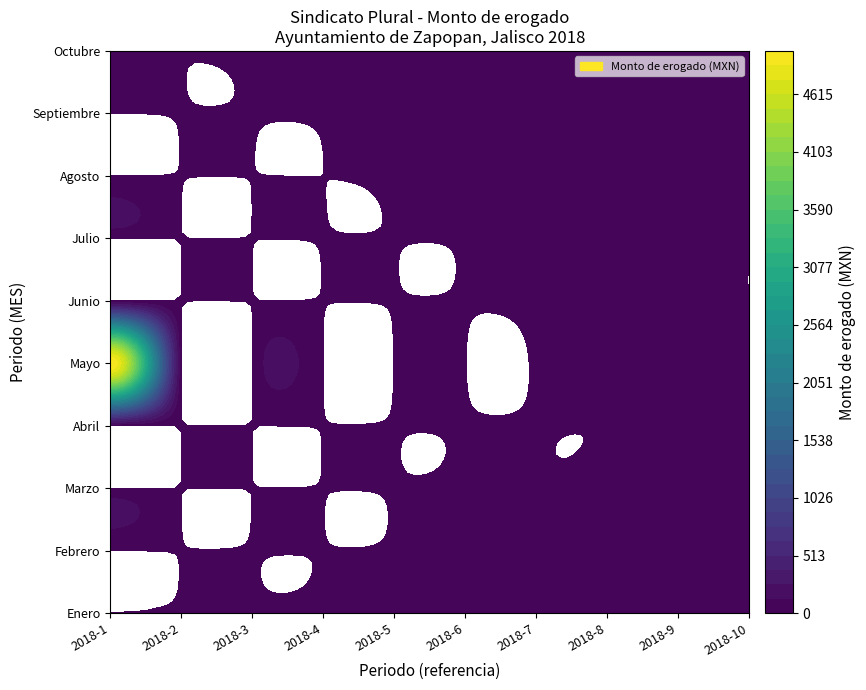

Reading right to left, what are all the values shown in this chart?

Enero: 0	0	0	0	0	0	0	0	0	0
Febrero: 0	0	0	0	0	0	0	0	0	0
Marzo: 0	0	0	0	0	0	0	0	0	0
Abril: 0	0	0	0	0	0	0	0	0	0
Mayo: 0	0	0	0	0	0	0	0	0	5000
Junio: 0	0	0	0	0	0	0	0	0	0
Julio: 0	0	0	0	0	0	0	0	0	0
Agosto: 0	0	0	0	0	0	0	0	0	0
Septiembre: 0	0	0	0	0	0	0	0	0	0
Octubre: 0	0	0	0	0	0	0	0	0	0